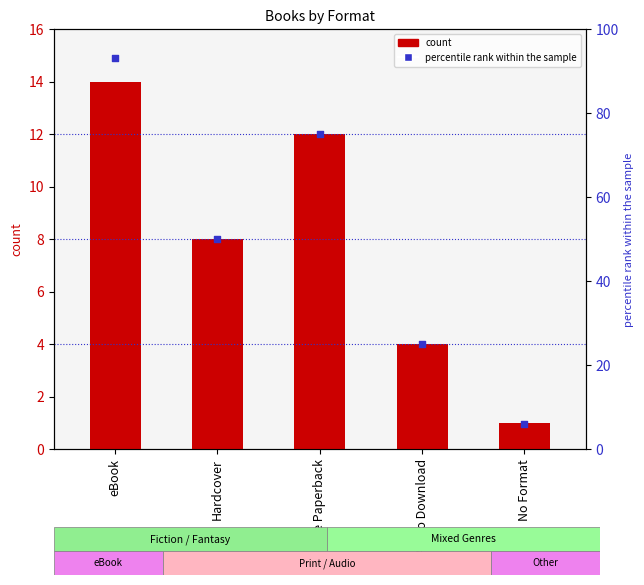

Which series has the largest Y range (max minus min)?

percentile rank within the sample